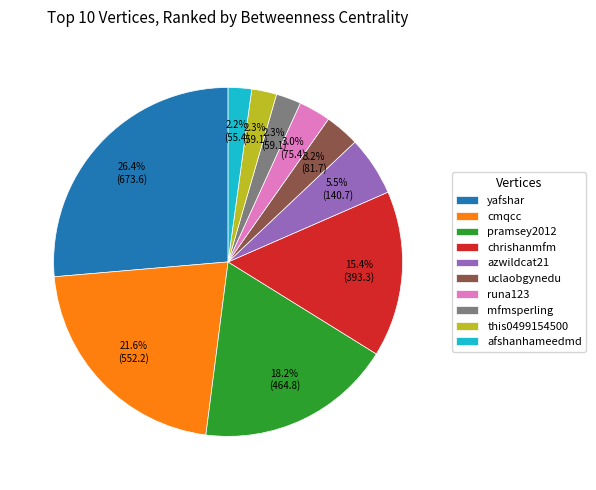

Do chrishanmfm and yafshar together represent more than half of the pie?

No